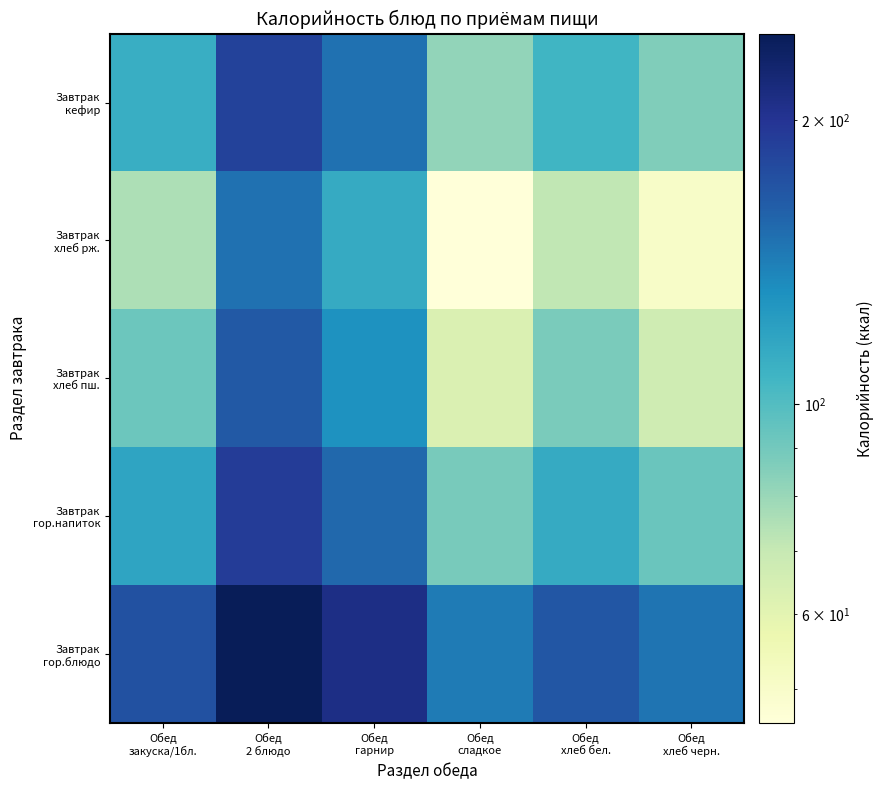

What is the difference between the highest and lowest values at Обед
2 блюдо?

97.3